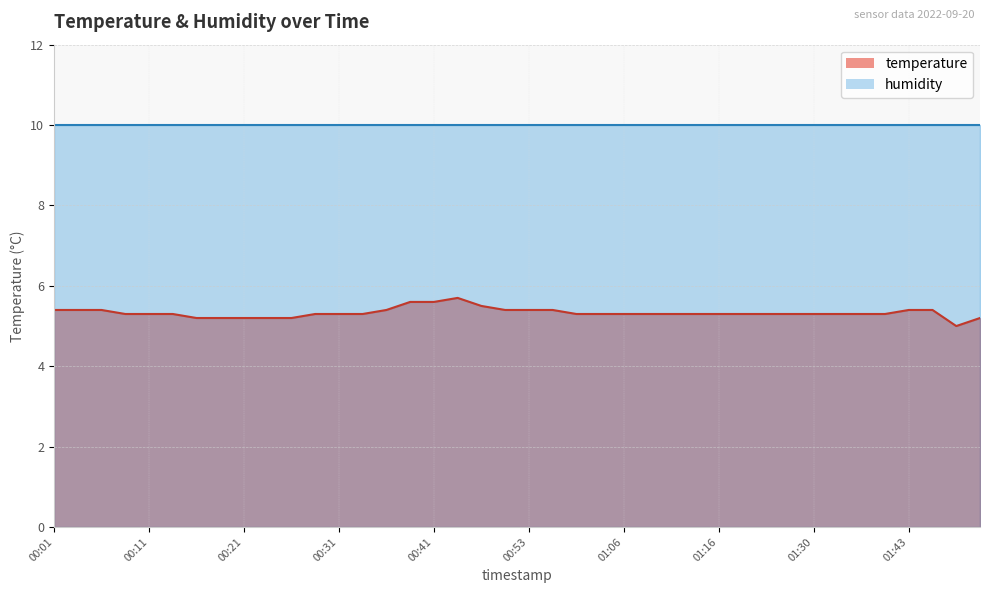

What is the average value?

5.3